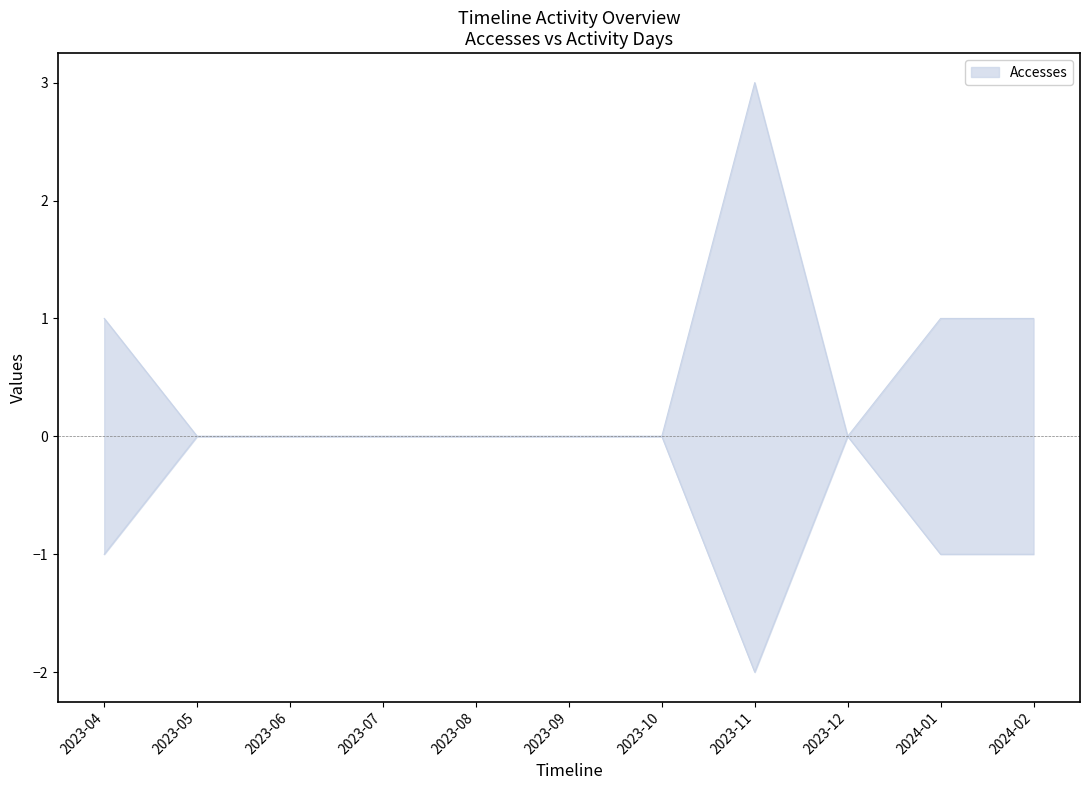

The Users series shows 0 at 2023-05. True or false?

True